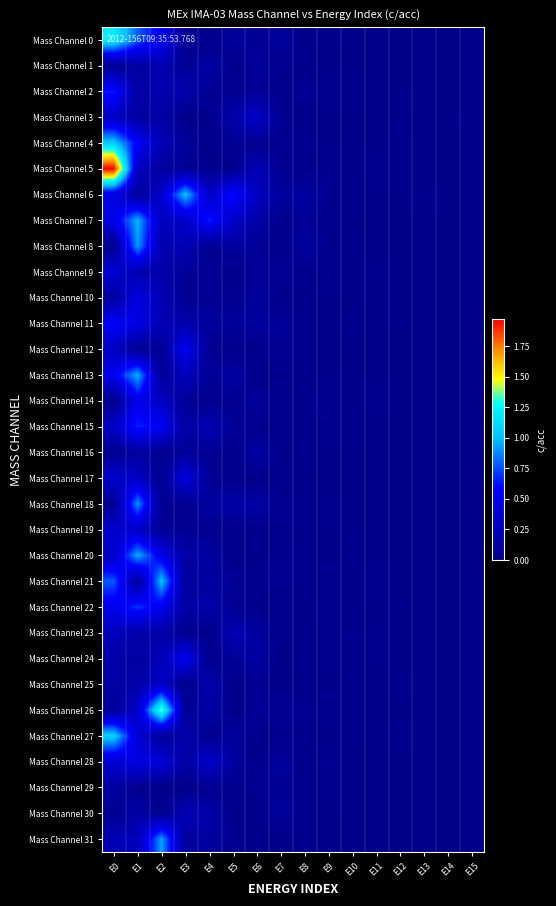

Rank the series by their maximum value, from highest to lowest.

Mass Channel 5, Mass Channel 26, Mass Channel 0, Mass Channel 27, Mass Channel 4, Mass Channel 21, Mass Channel 6, Mass Channel 7, Mass Channel 20, Mass Channel 13, Mass Channel 31, Mass Channel 8, Mass Channel 18, Mass Channel 22, Mass Channel 15, Mass Channel 2, Mass Channel 11, Mass Channel 24, Mass Channel 12, Mass Channel 14, Mass Channel 28, Mass Channel 10, Mass Channel 17, Mass Channel 9, Mass Channel 19, Mass Channel 3, Mass Channel 25, Mass Channel 23, Mass Channel 30, Mass Channel 1, Mass Channel 16, Mass Channel 29